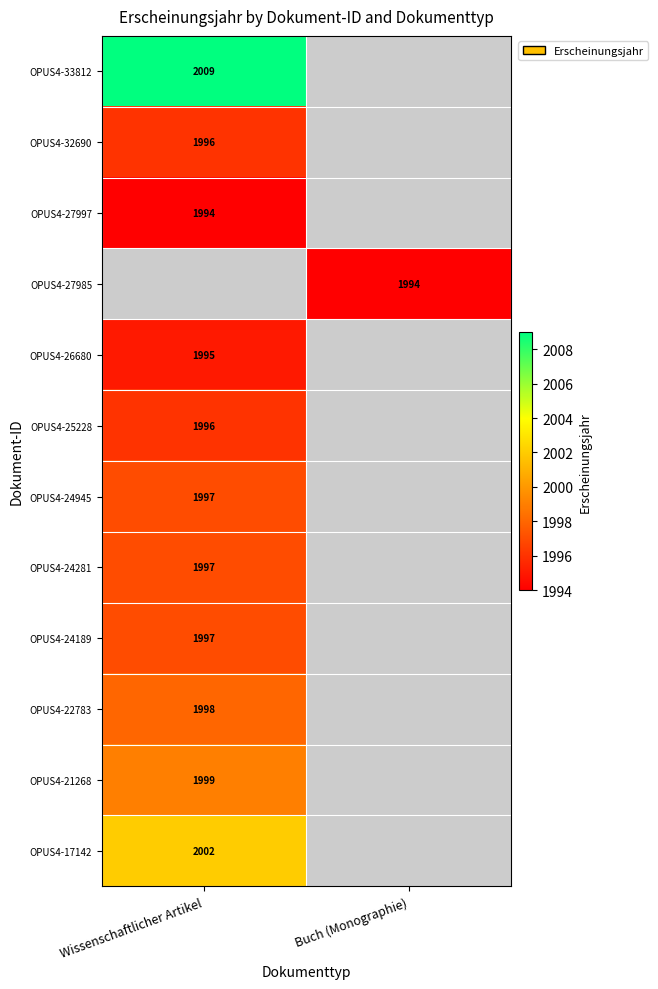

What is the total value across all series at Wissenschaftlicher Artikel?

21980